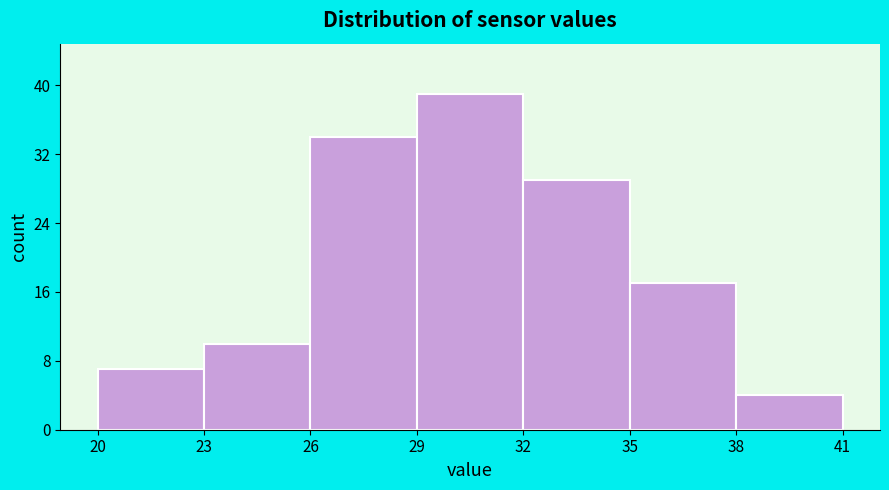

Reading left to right, transcribe this chart: for each bar, give the range it covers on the x-axis and its height. The values are not printed on the chart, so give them approximately, as read against the axis.

20 to 23: 7
23 to 26: 10
26 to 29: 34
29 to 32: 39
32 to 35: 29
35 to 38: 17
38 to 41: 4